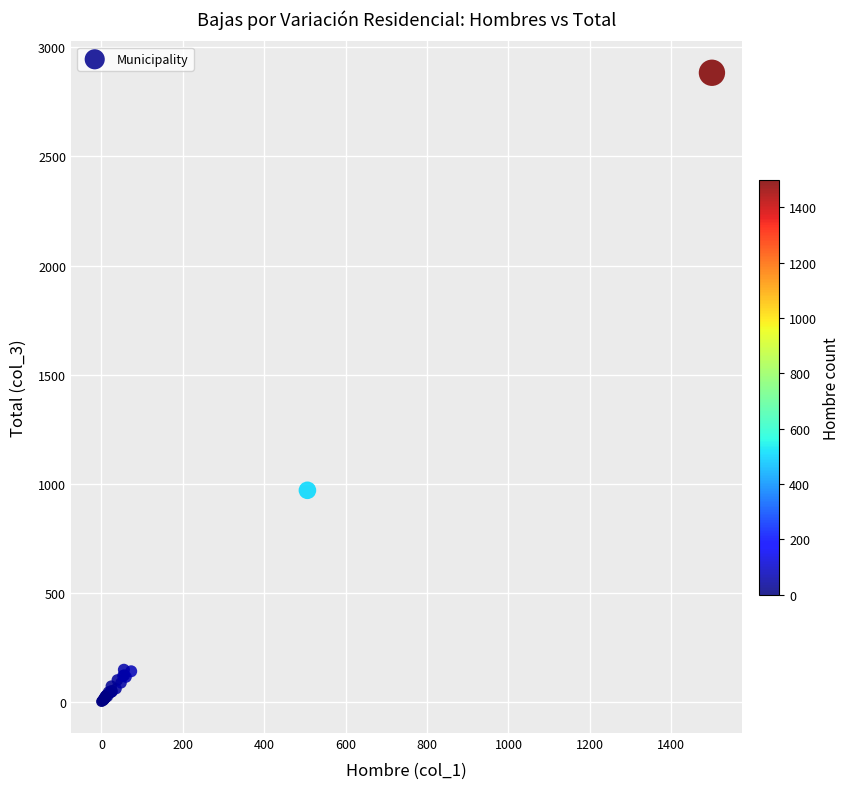

What Y value in the scatter plot is closest to 1442?

969